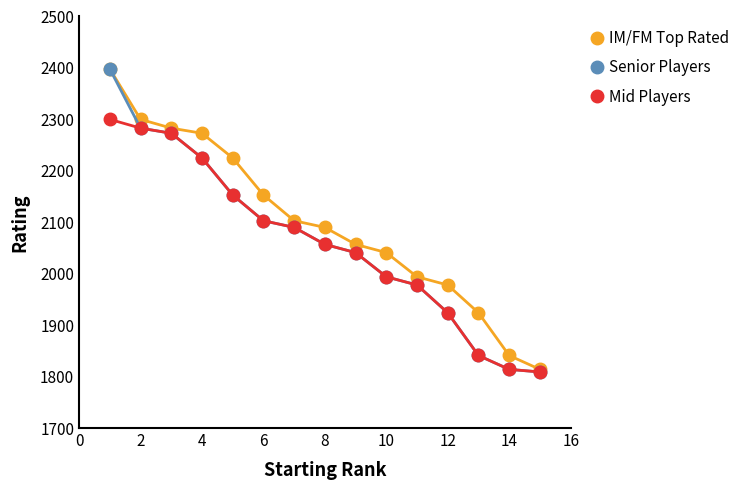

What is the value of the Senior Players point at the 7th from the left?

2090